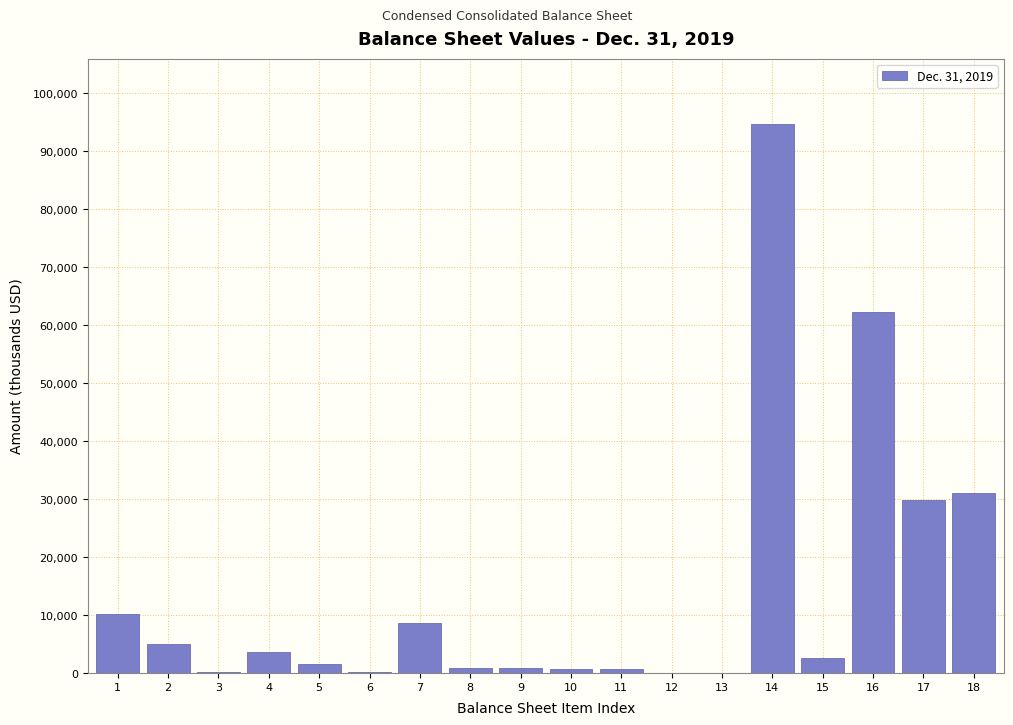

What is the maximum value shown in the chart?

94585